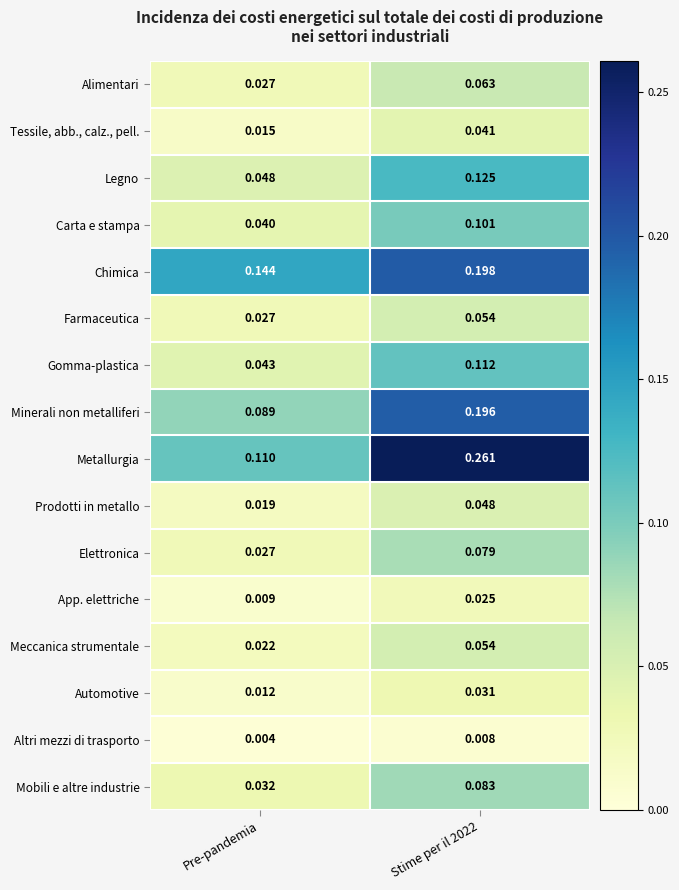

At which category does the chart reach its peak across all series?

Stime per il 2022